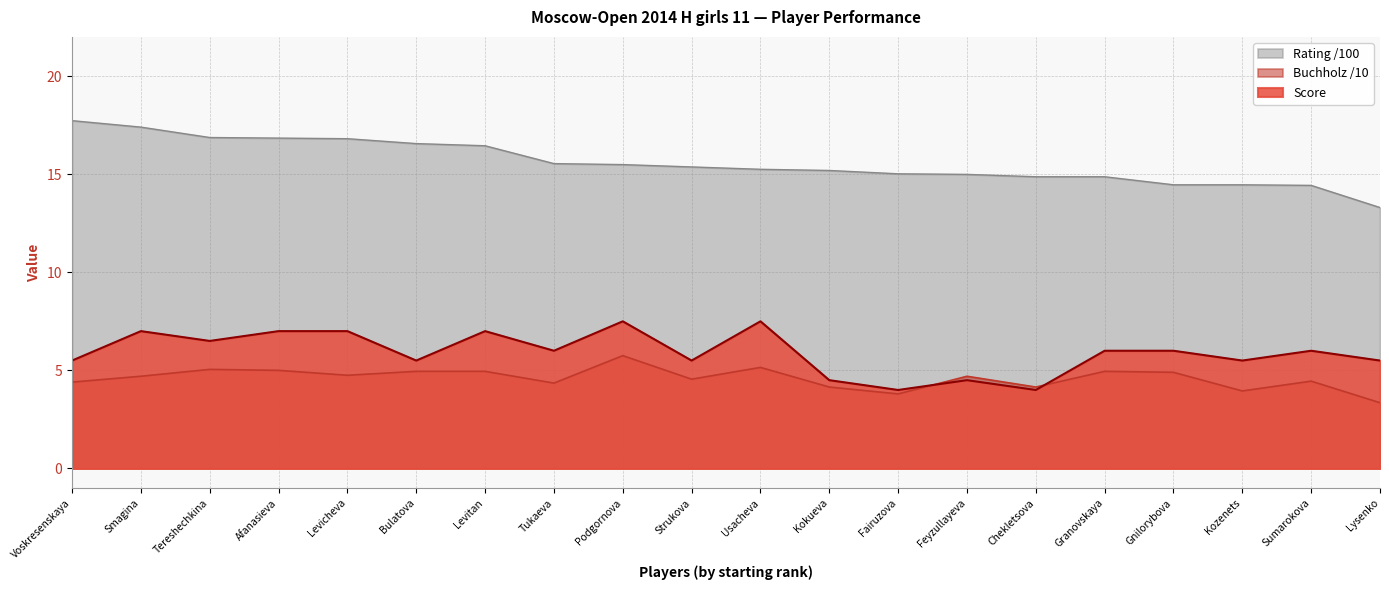

How many data points in Buchholz are above 4?

17